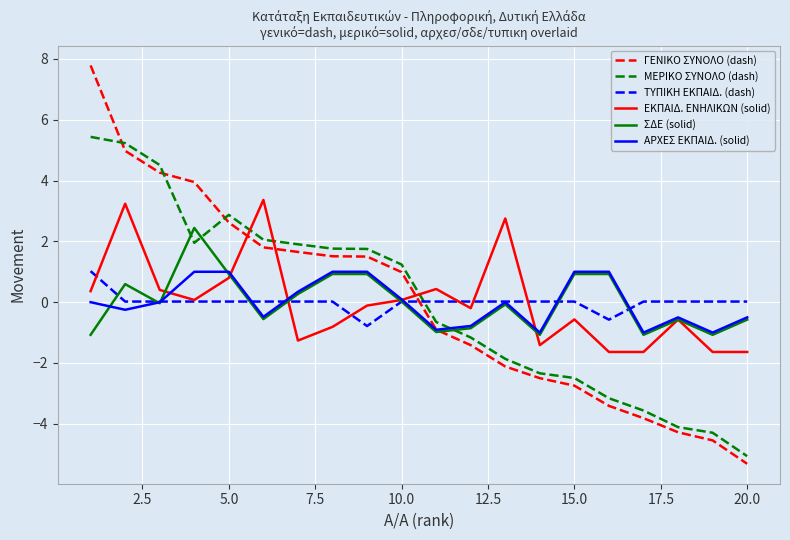

What is the minimum value for ΑΡΧΕΣ ΕΚΠΑΙΔ. (solid)?

-1.0